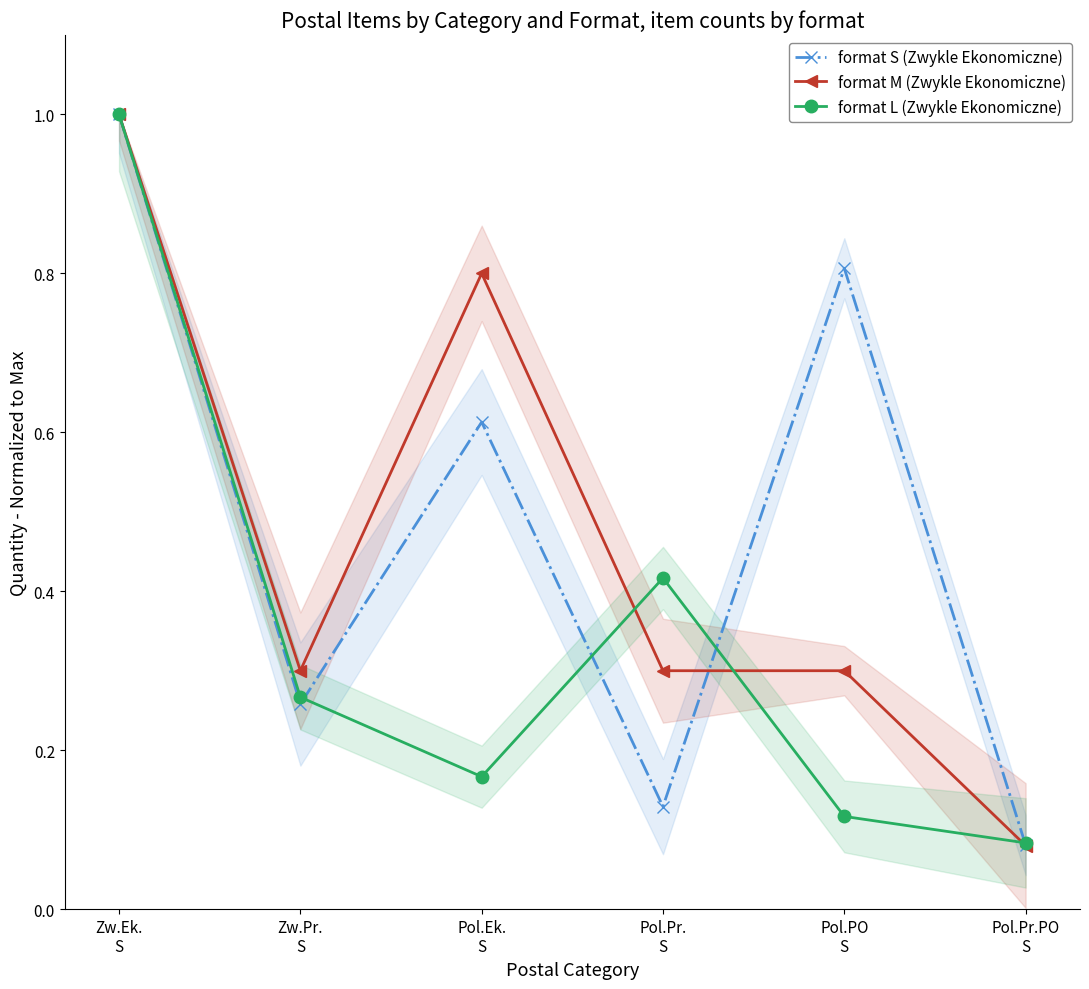

How many series are shown in this chart?

3